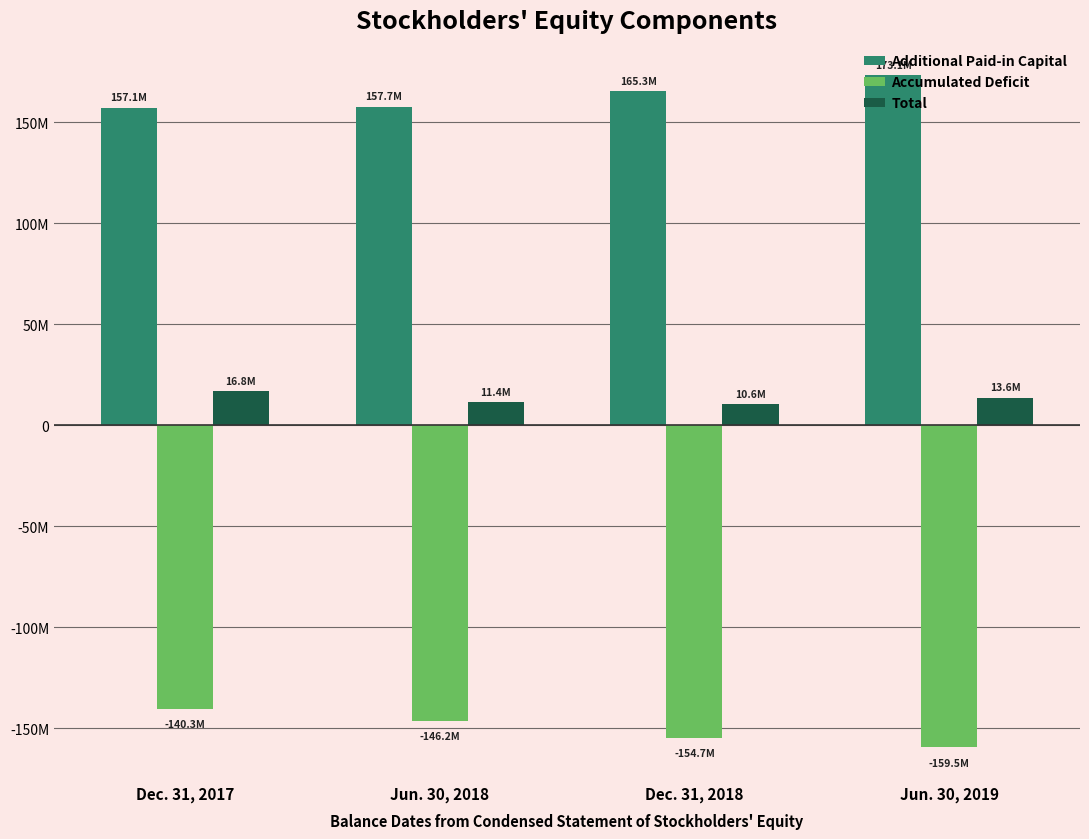

Does the chart contain stacked bars?

No